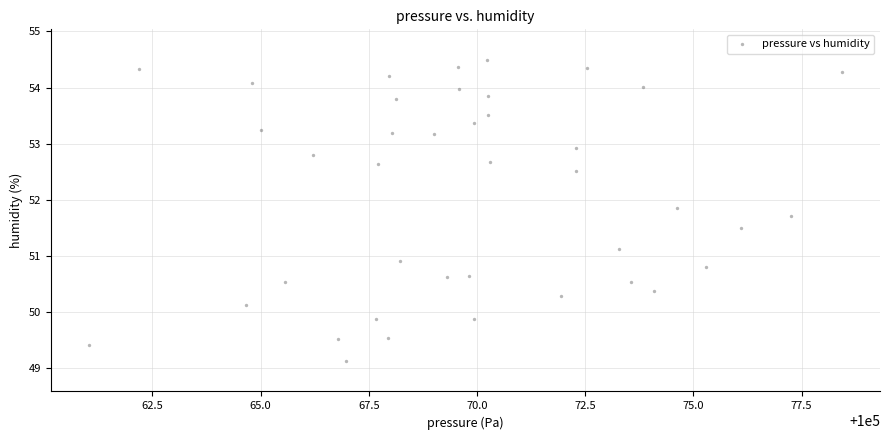

What is the range of X values (max minus min)?

17.4